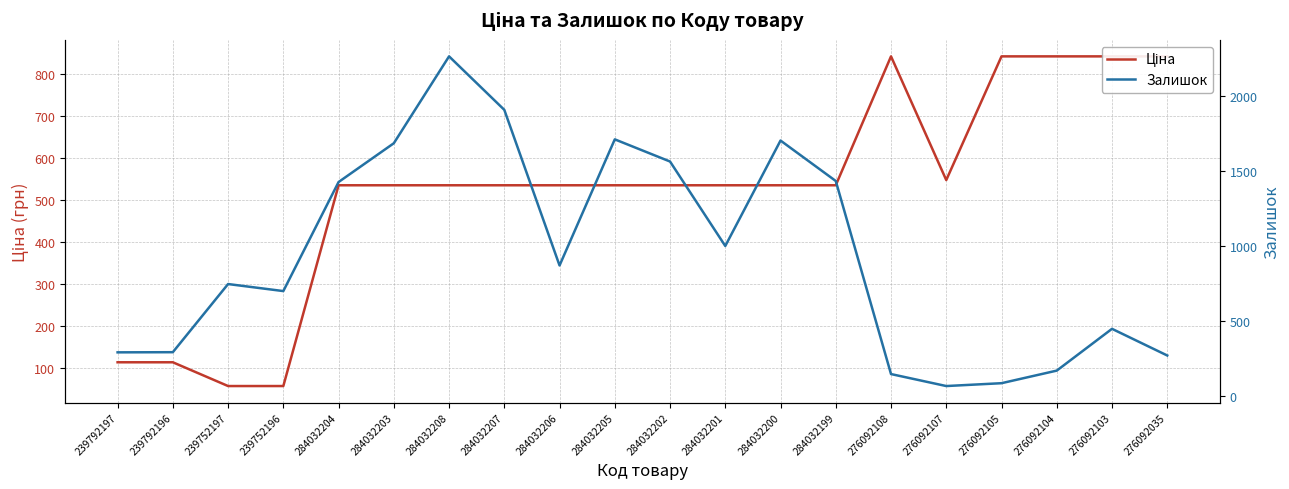

How many data points in Ціна are less than 535?

4